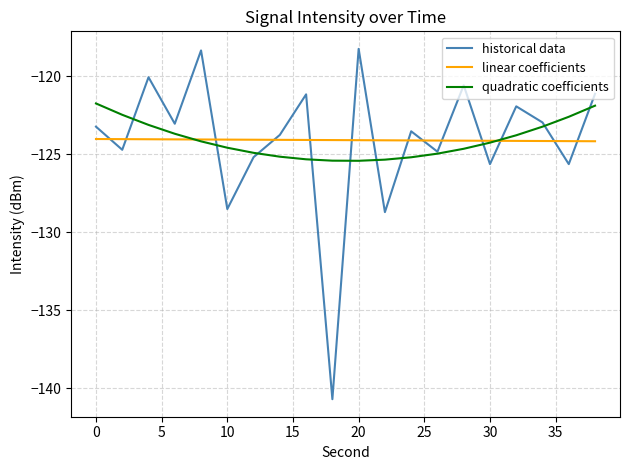

What is the maximum value for historical data?

-118.2